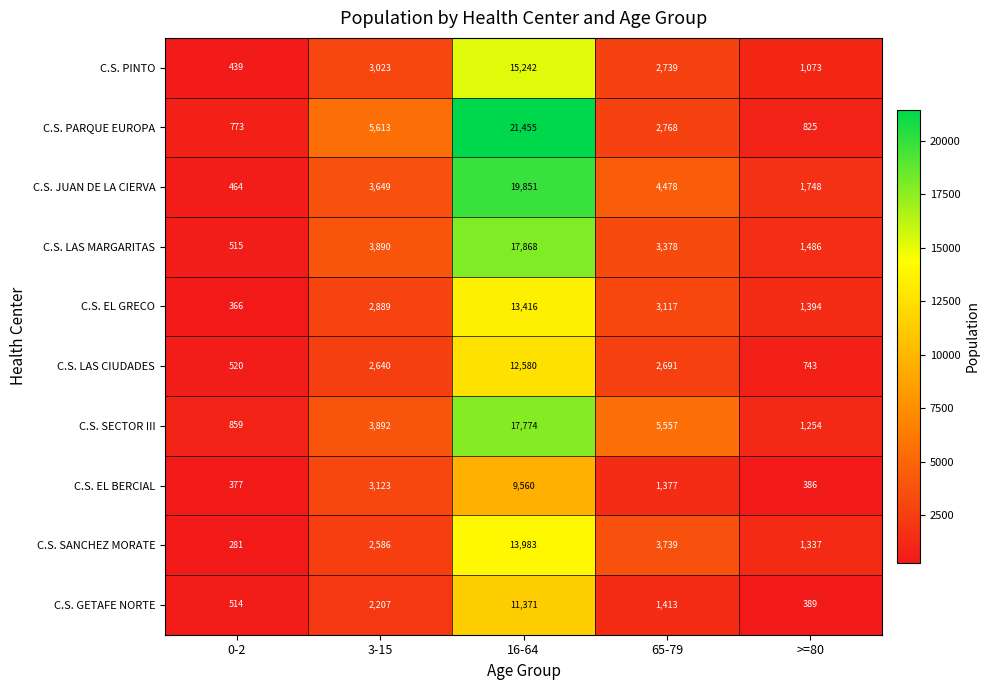

How many values in the C.S. PARQUE EUROPA series are below 2768?

2